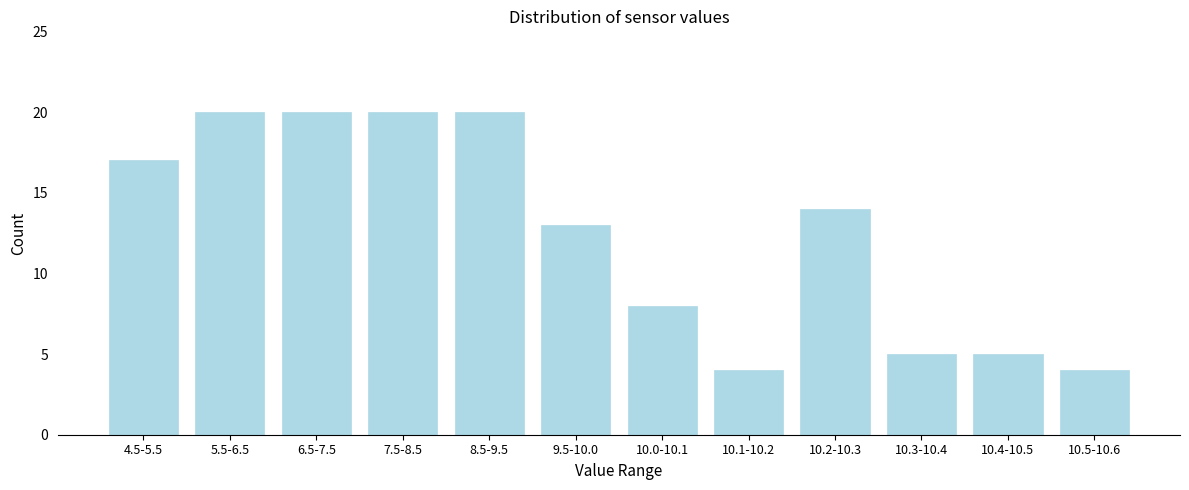

Reading right to left, transcribe all the data shown in this chart.

4	5	5	14	4	8	13	20	20	20	20	17